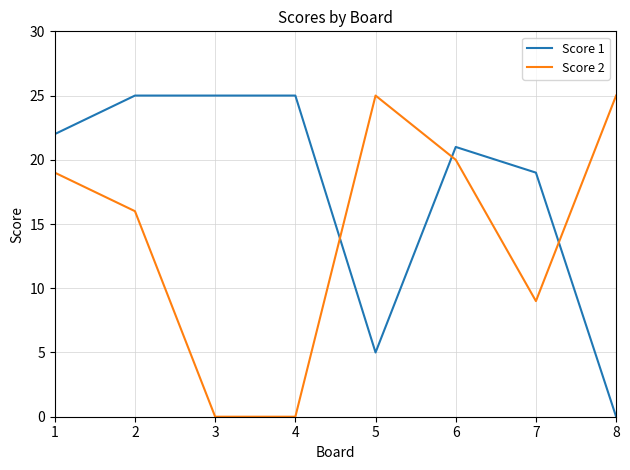

List the series in order of their overall mean, lowest first.

Score 2, Score 1